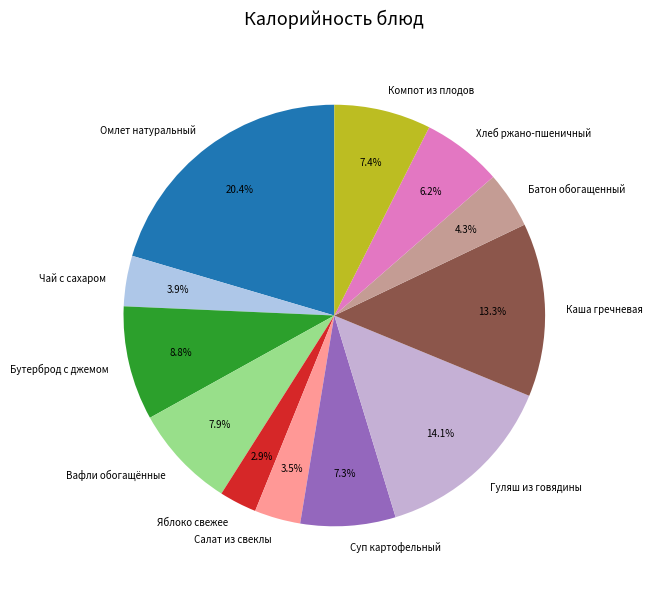

How many segments does this pie chart have?

12